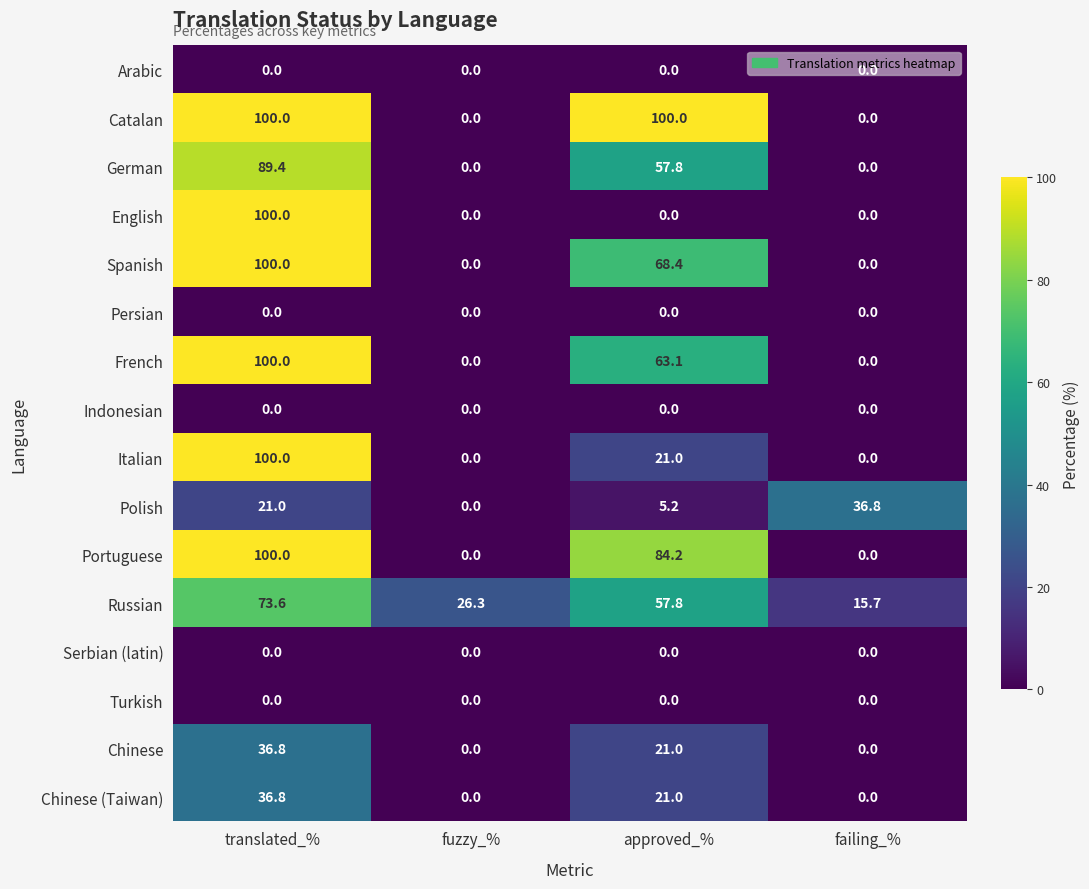

At which label does French reach its peak?

translated_%